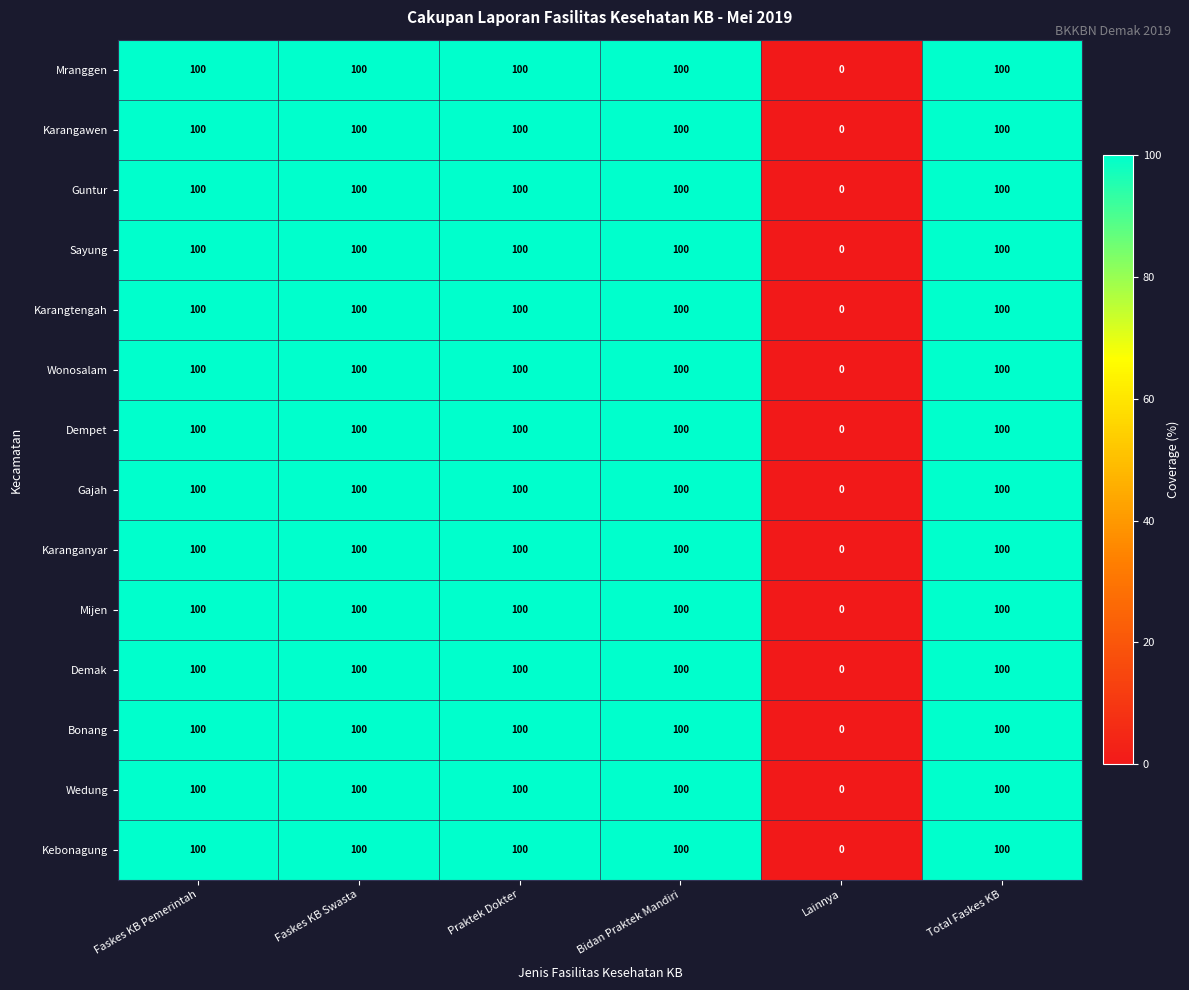

At how many categories does at least one series exceed 78?

5